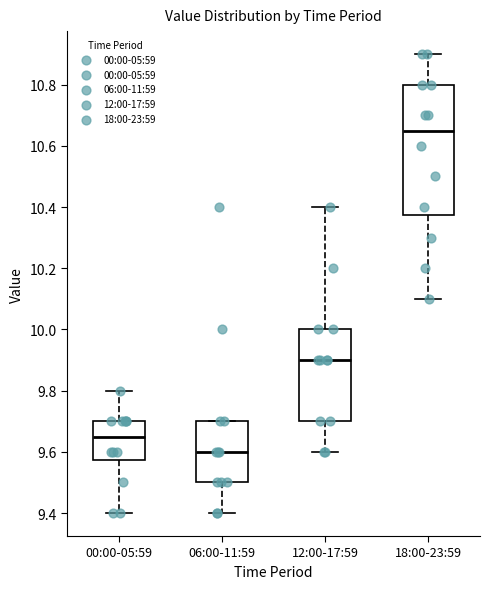

Reading left to right, read every box against the y-axis: the position of its median line, the range the box covers, and the ends of its whiskers. The values are not printed on the chart, so give them approximately, as read against the axis.

00:00-05:59: median 9.66, box 9.58 to 9.70, whiskers 9.40 to 9.80
06:00-11:59: median 9.60, box 9.50 to 9.70, whiskers 9.40 to 9.70
12:00-17:59: median 9.90, box 9.70 to 10.00, whiskers 9.60 to 10.40
18:00-23:59: median 10.66, box 10.38 to 10.80, whiskers 10.10 to 10.90